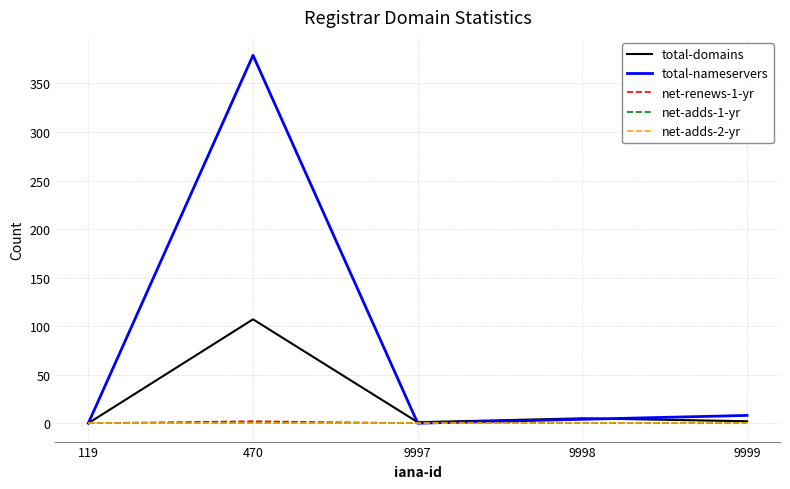

True or false: total-domains and net-renews-1-yr intersect in this chart.

False